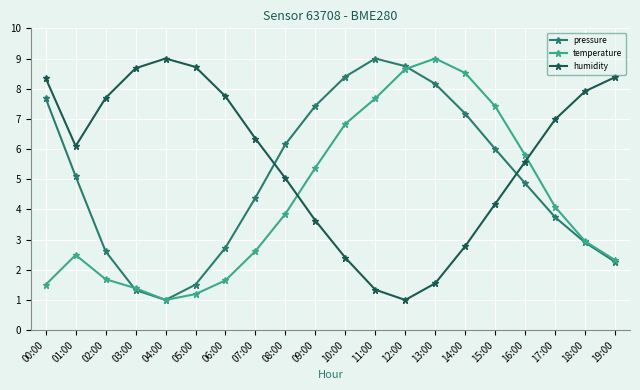

How many times do humidity and pressure cross each other?

2